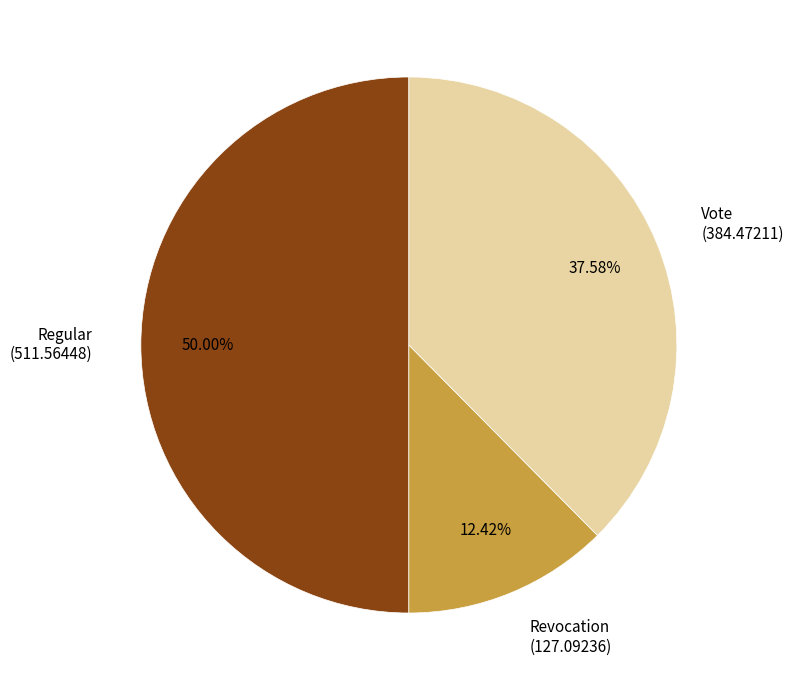

Is the sum of Regular (511.56448) and Revocation (127.09236) greater than half?

Yes